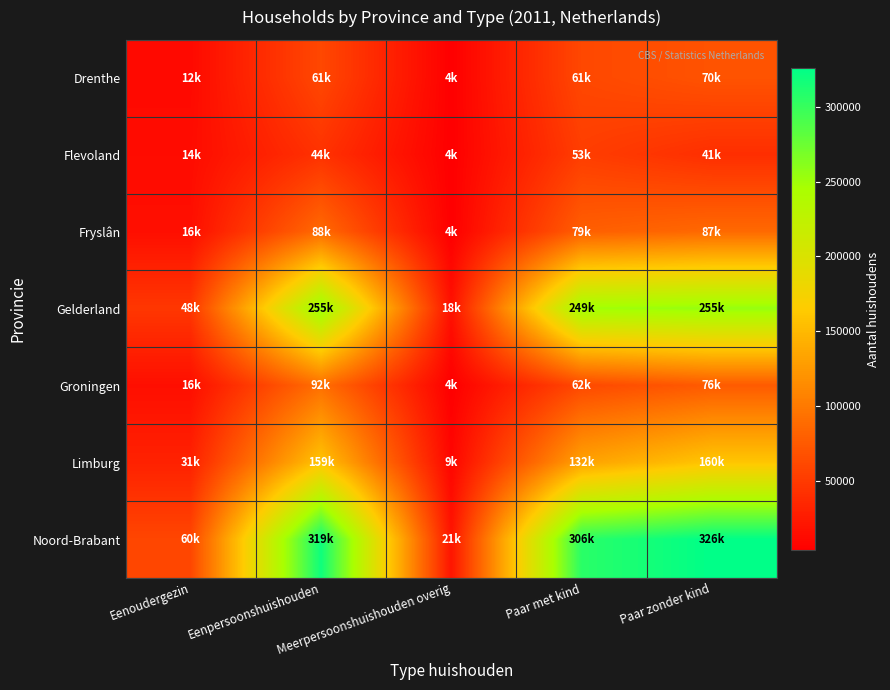

What is the total value across all series at Eenoudergezin?

197000